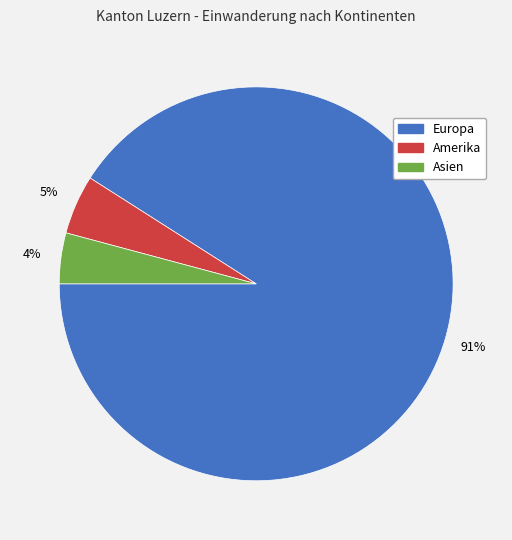

To the nearest percent, what is the average slice percentage?

33%